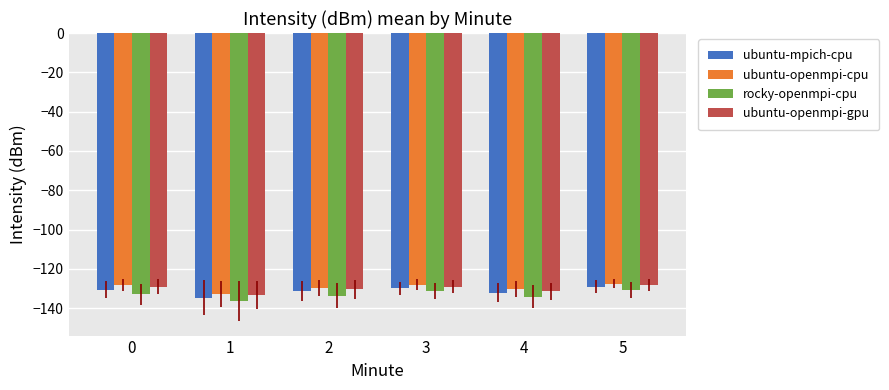

Which category has the lowest value across all series?

1